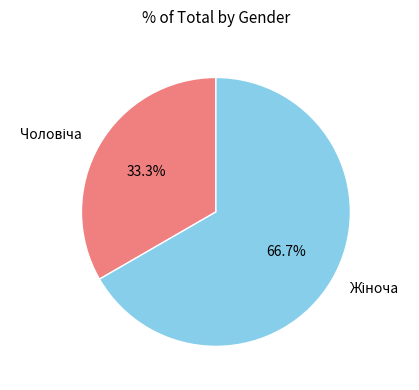

Is there any slice that represents more than half of the pie?

Yes